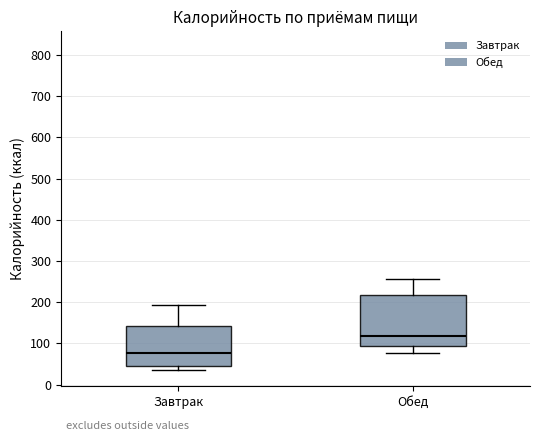

Where does the upper whisker of the box for Завтрак end on the y-axis? The values are not printed on the chart, so give them approximately, as read against the axis.

190